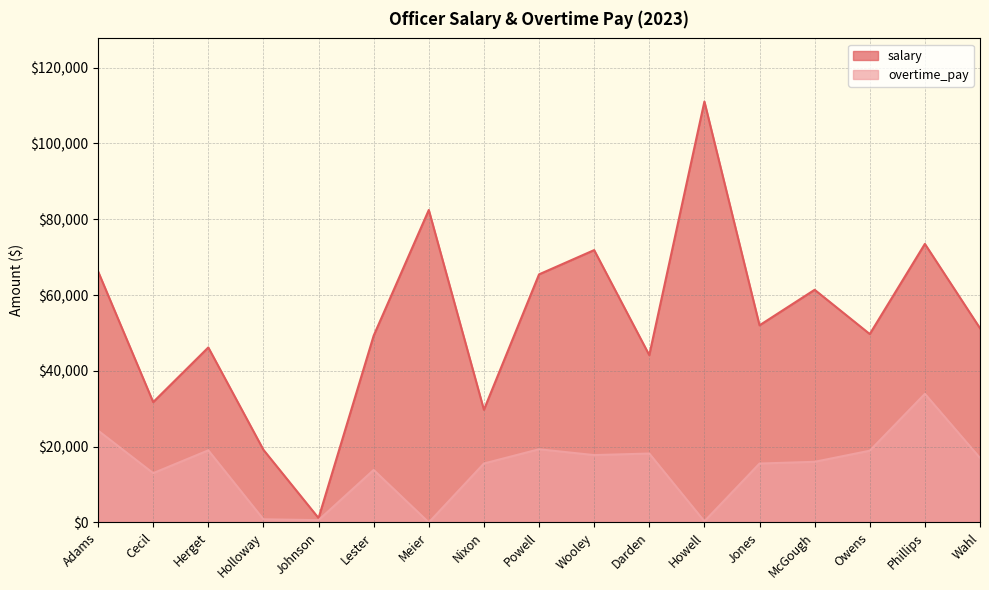

Reading left to right, transcribe all the data shown in this chart.

salary: Adams=66247.7	Cecil=31751.2	Herget=46172.2	Holloway=19172.7	Johnson=1159.2	Lester=49284.4	Meier=82442.5	Nixon=29727.4	Powell=65454.9	Wooley=71858.3	Darden=44153.5	Howell=111051.4	Jones=52013.7	McGough=61390.4	Owens=49709.5	Phillips=73494.2	Wahl=51246.8
overtime_pay: Adams=24251.1	Cecil=13005.7	Herget=19026.9	Holloway=833.1	Johnson=615.4	Lester=13858.4	Meier=0.0	Nixon=15554.8	Powell=19311.4	Wooley=17773.2	Darden=18187.2	Howell=300.0	Jones=15543.4	McGough=16003.5	Owens=18931.1	Phillips=33934.9	Wahl=17015.7